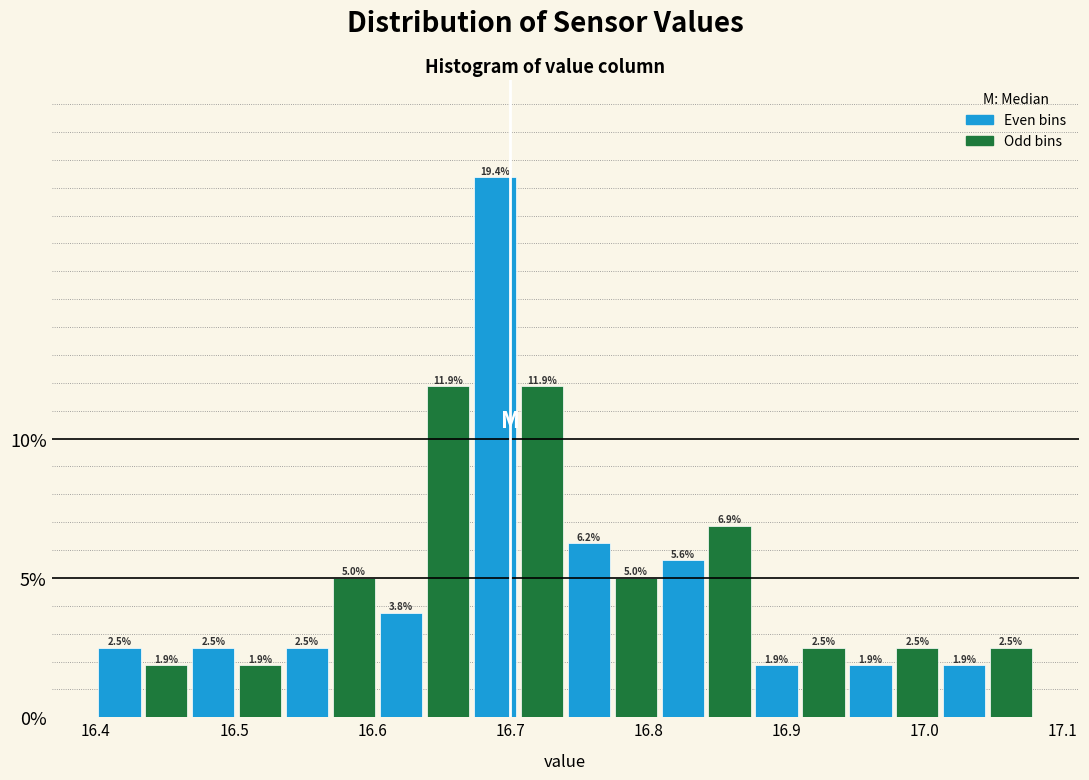

Around what value on the x-axis is the tallest bar? Give the approximate position of its centre, as read against the axis.

16.69